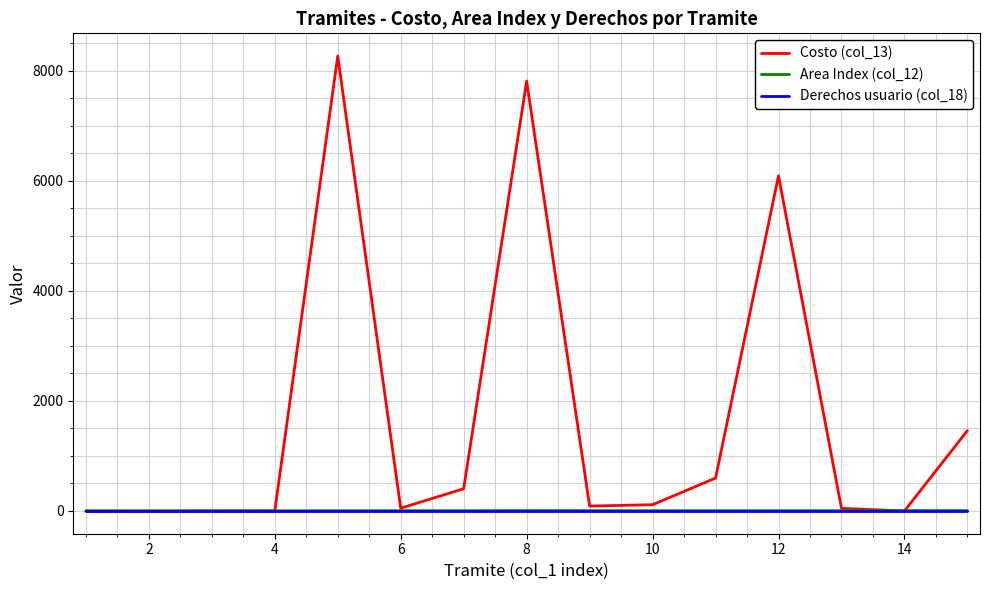

What are all the series names shown in the legend?

Costo (col_13), Area Index (col_12), Derechos usuario (col_18)